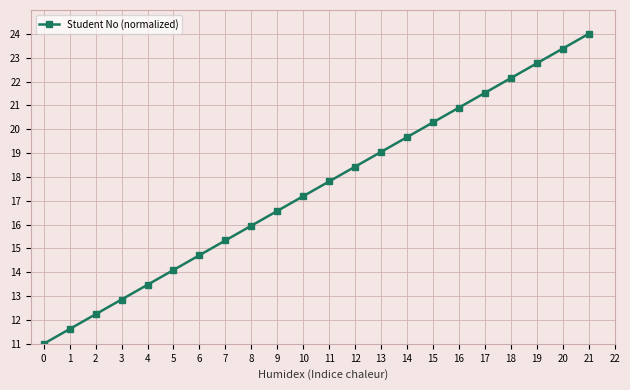

List the labels in order of value, largest first.

21, 20, 19, 18, 17, 16, 15, 14, 13, 12, 11, 10, 9, 8, 7, 6, 5, 4, 3, 2, 1, 0